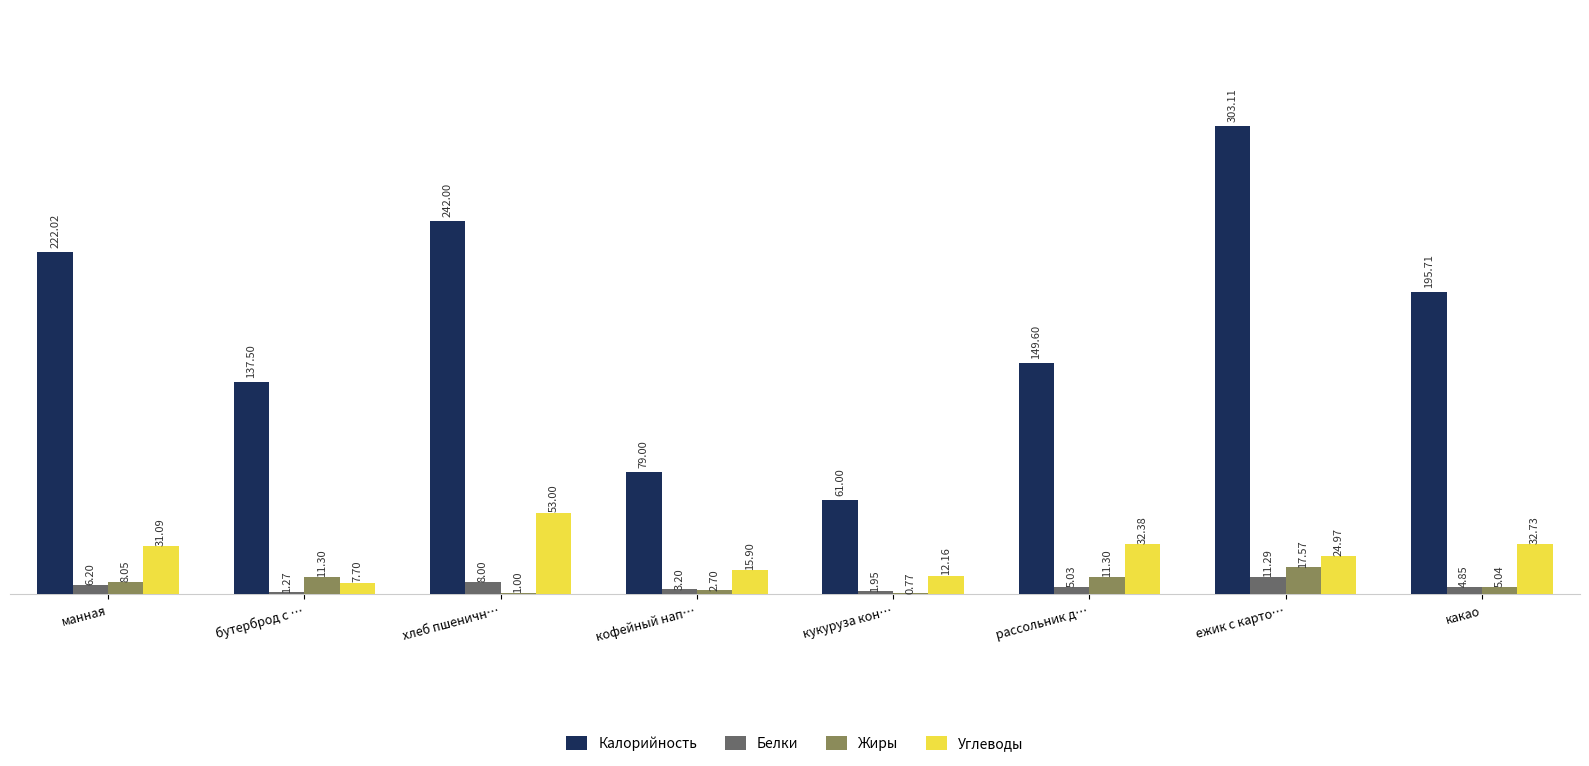

How many groups of bars are there?

8